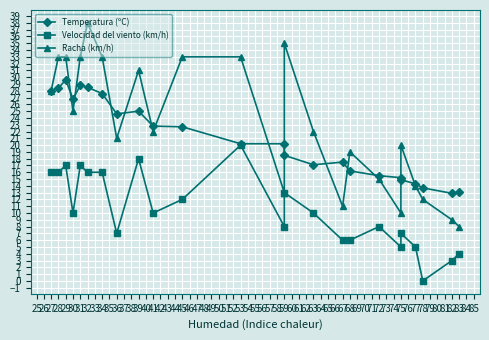

What is the difference between the Velocidad del viento (km/h) values at 45 and 75?

5.0